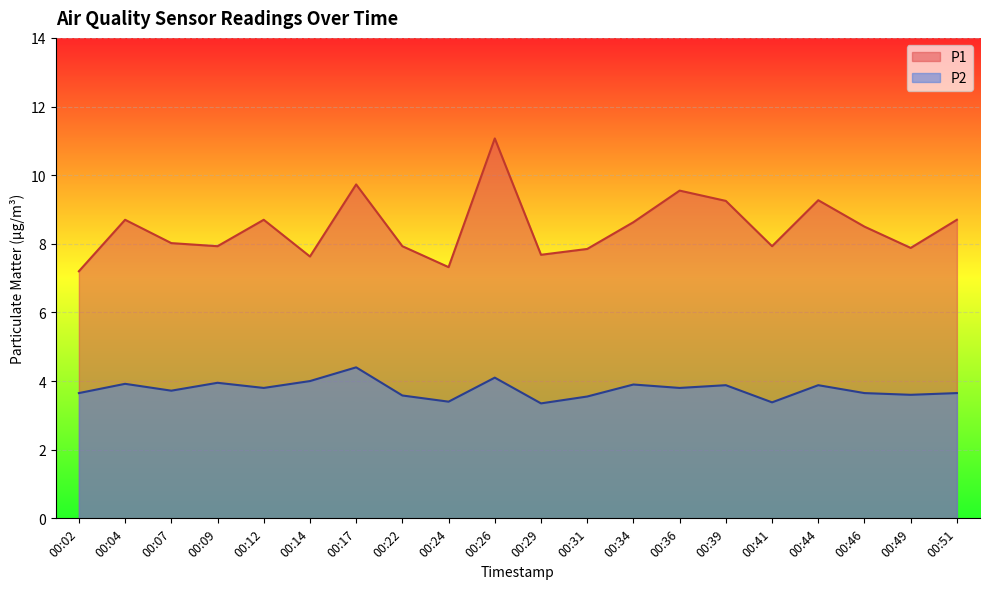

What is the maximum value shown in the chart?

11.1